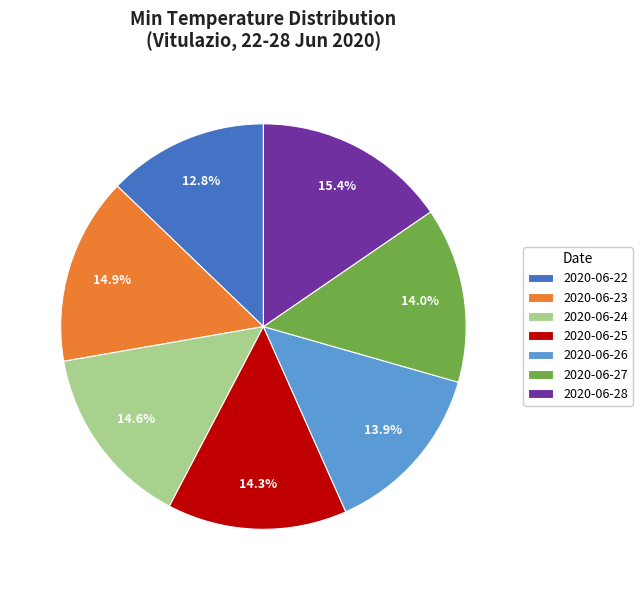

Combined, what portion of the pie is 2020-06-25 and 2020-06-24?

28.9%